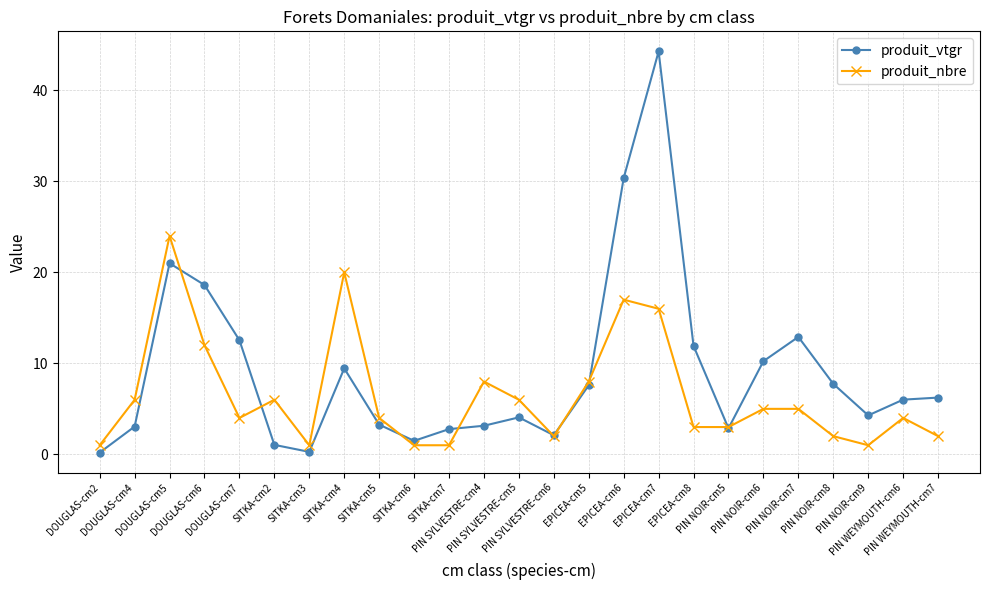

List the series in order of their peak value, lowest first.

produit_nbre, produit_vtgr